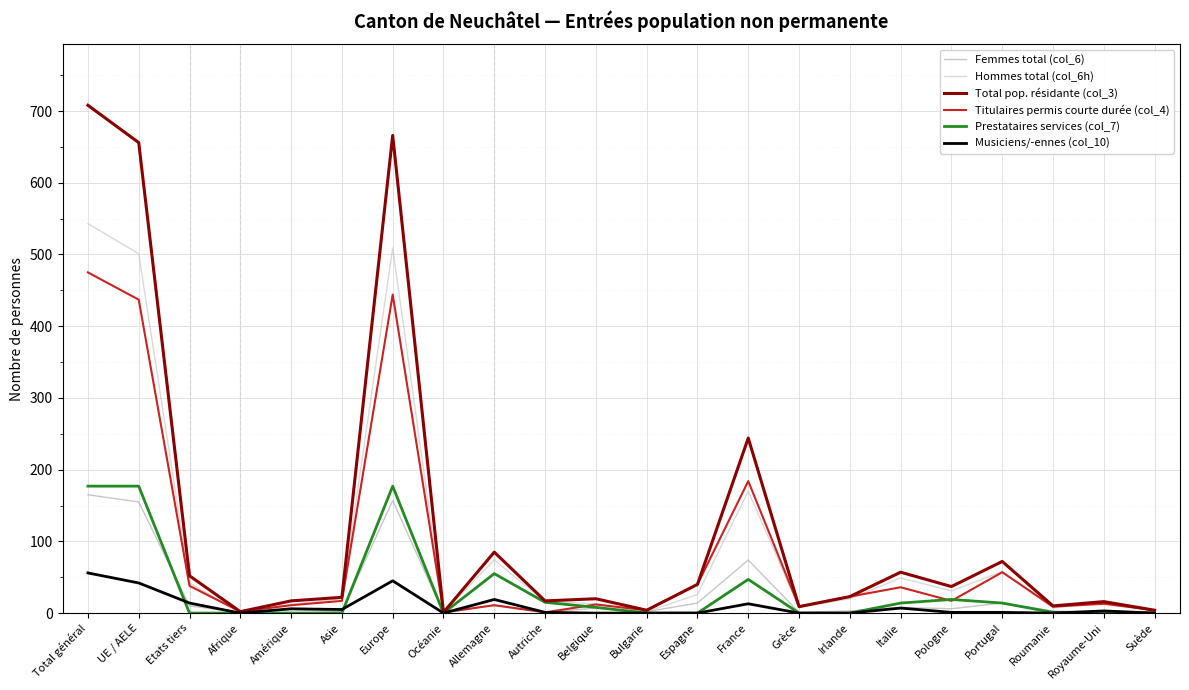

Is the value of Titulaires permis courte durée (col_4) at Irlande greater than the value of Hommes total (col_6h) at Total général?

No